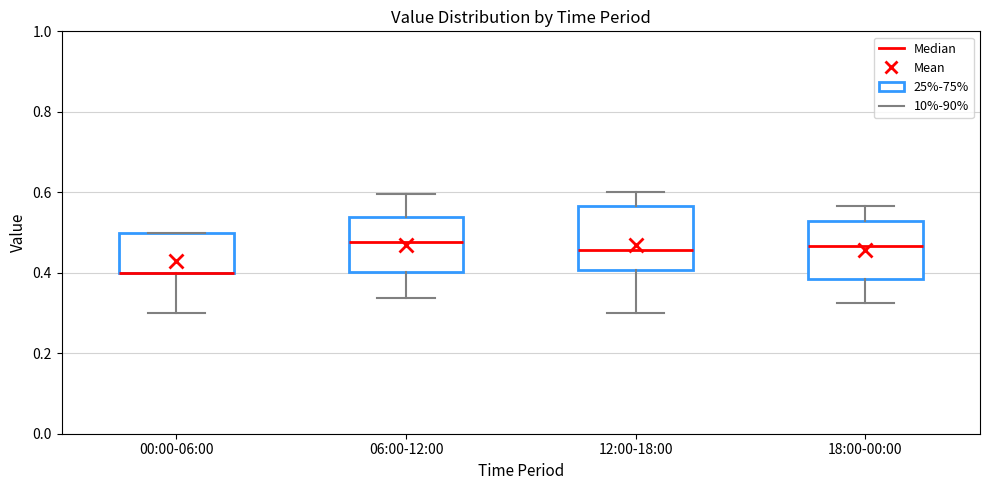

Where is the lower edge of the box for 00:00-06:00 on the y-axis? The values are not printed on the chart, so give them approximately, as read against the axis.

0.40